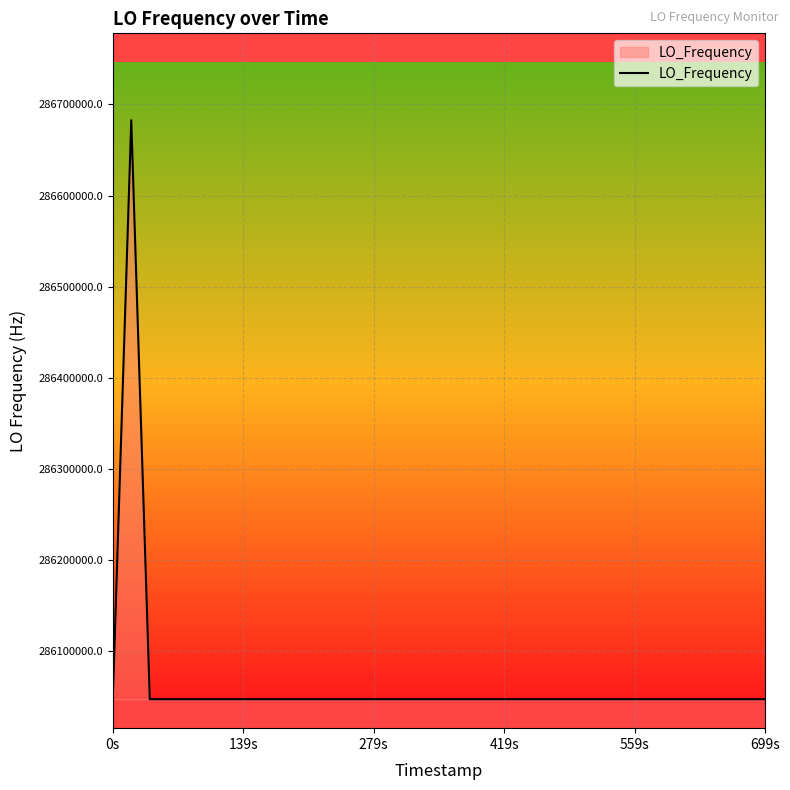

How many distinct data groups are displayed?

1